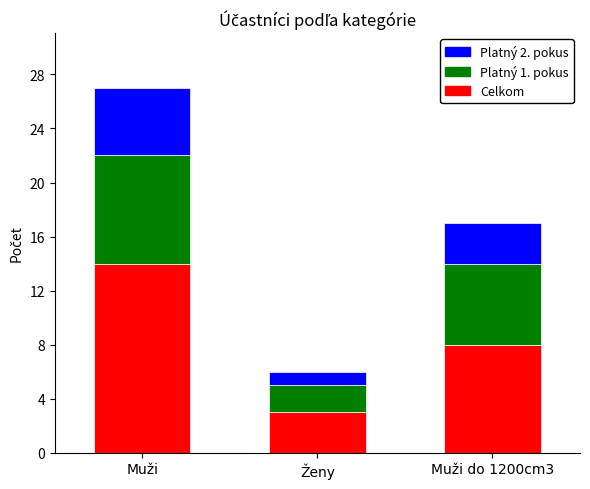

The Celkom series shows 8 at Muži. True or false?

False